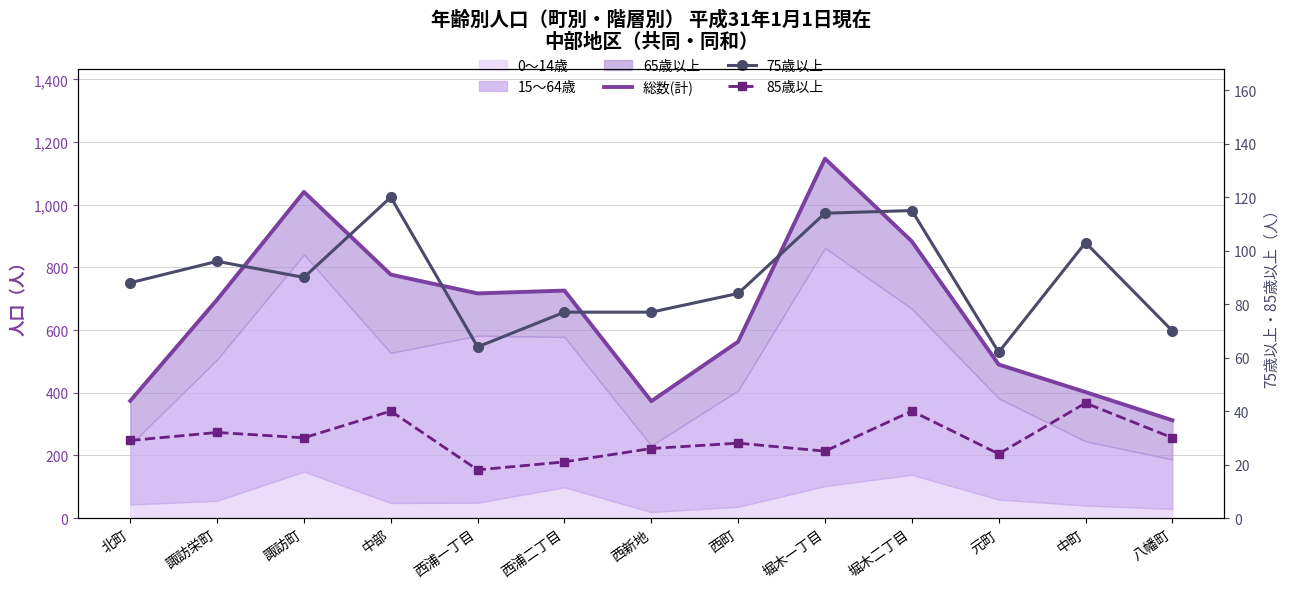

Reading right to left, extract all data points from this chart.

総数(計): 八幡町=312	中町=402	元町=490	堀木二丁目=883	堀木一丁目=1147	西町=563	西新地=373	西浦二丁目=726	西浦一丁目=717	中部=777	諏訪町=1041	諏訪栄町=697	北町=374
75歳以上: 八幡町=70	中町=103	元町=62	堀木二丁目=115	堀木一丁目=114	西町=84	西新地=77	西浦二丁目=77	西浦一丁目=64	中部=120	諏訪町=90	諏訪栄町=96	北町=88
85歳以上: 八幡町=30	中町=43	元町=24	堀木二丁目=40	堀木一丁目=25	西町=28	西新地=26	西浦二丁目=21	西浦一丁目=18	中部=40	諏訪町=30	諏訪栄町=32	北町=29